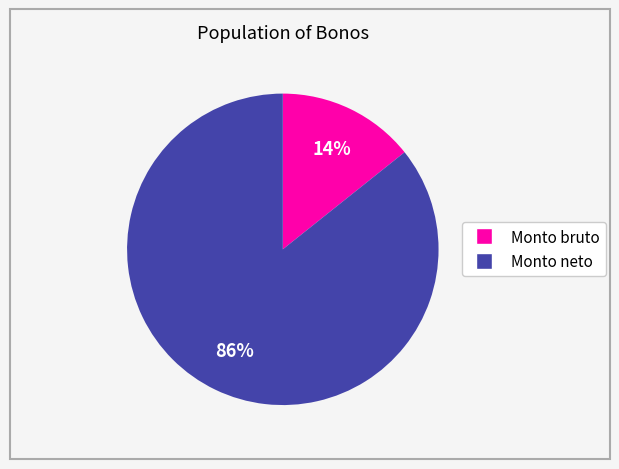

Is there any slice that represents more than half of the pie?

Yes